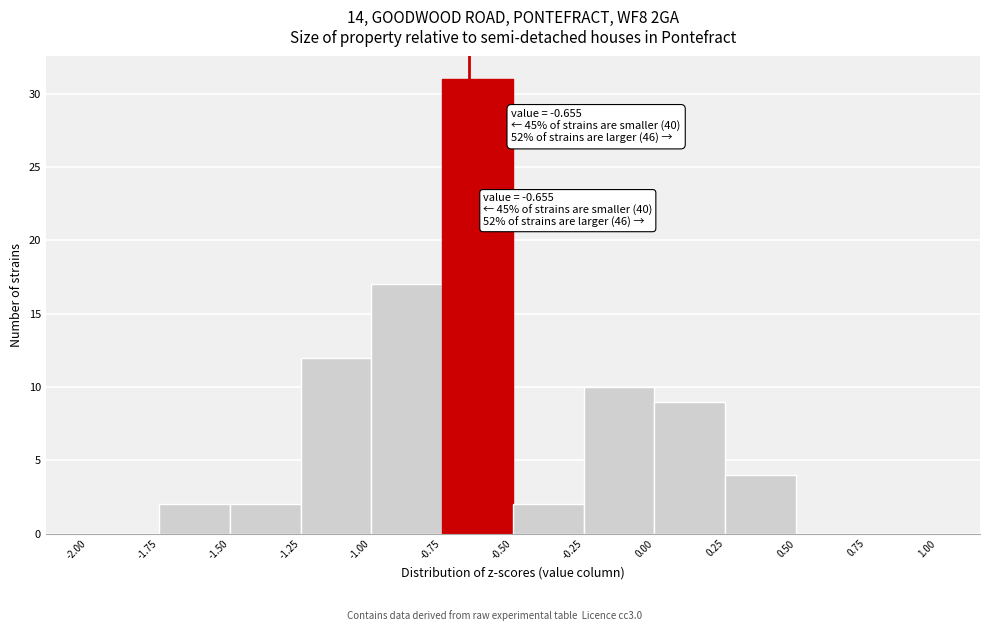

Over which range of the x-axis is the bar tallest?

-0.75 to -0.50